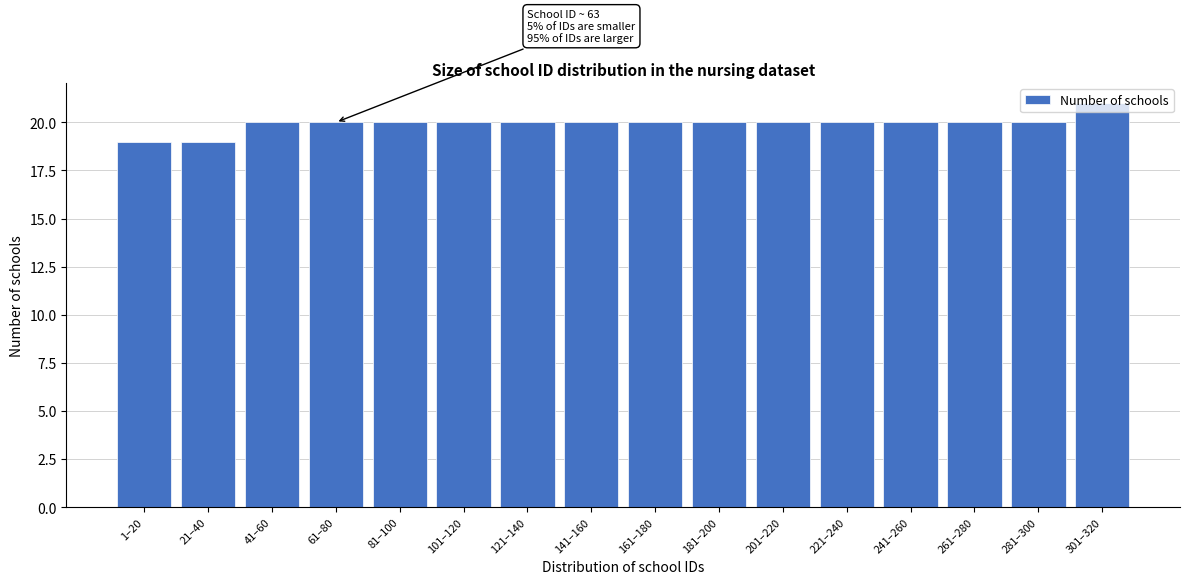

What is the smallest value displayed?

19